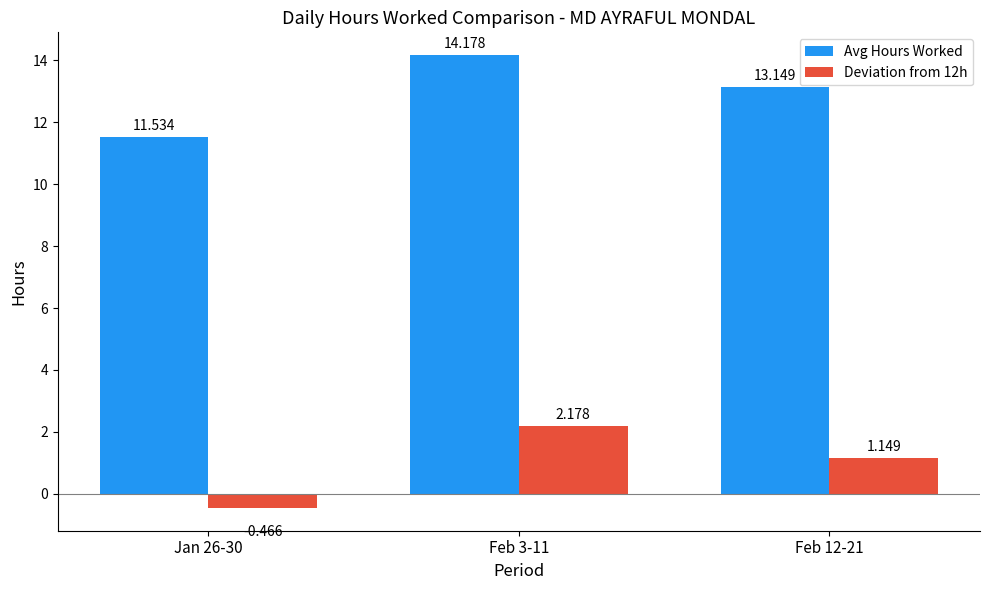

Which series has the largest total across all categories?

Avg Hours Worked